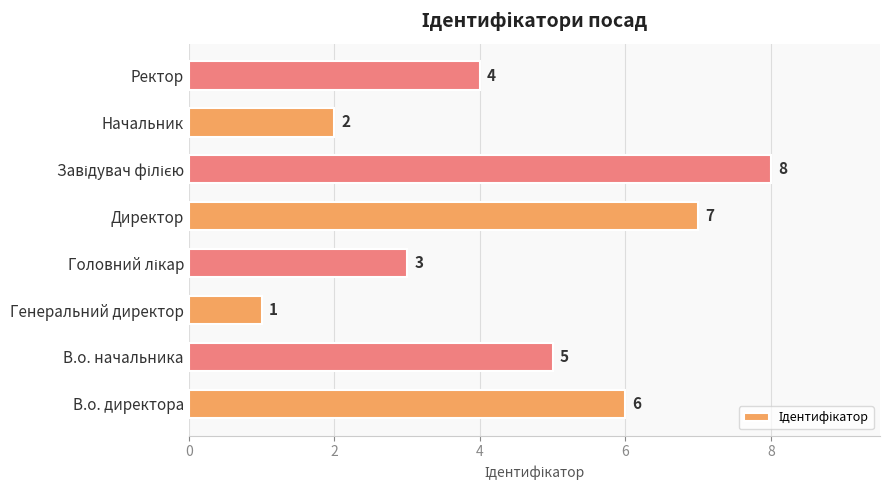

Reading bottom to top, transcribe all the data shown in this chart.

6	5	1	3	7	8	2	4